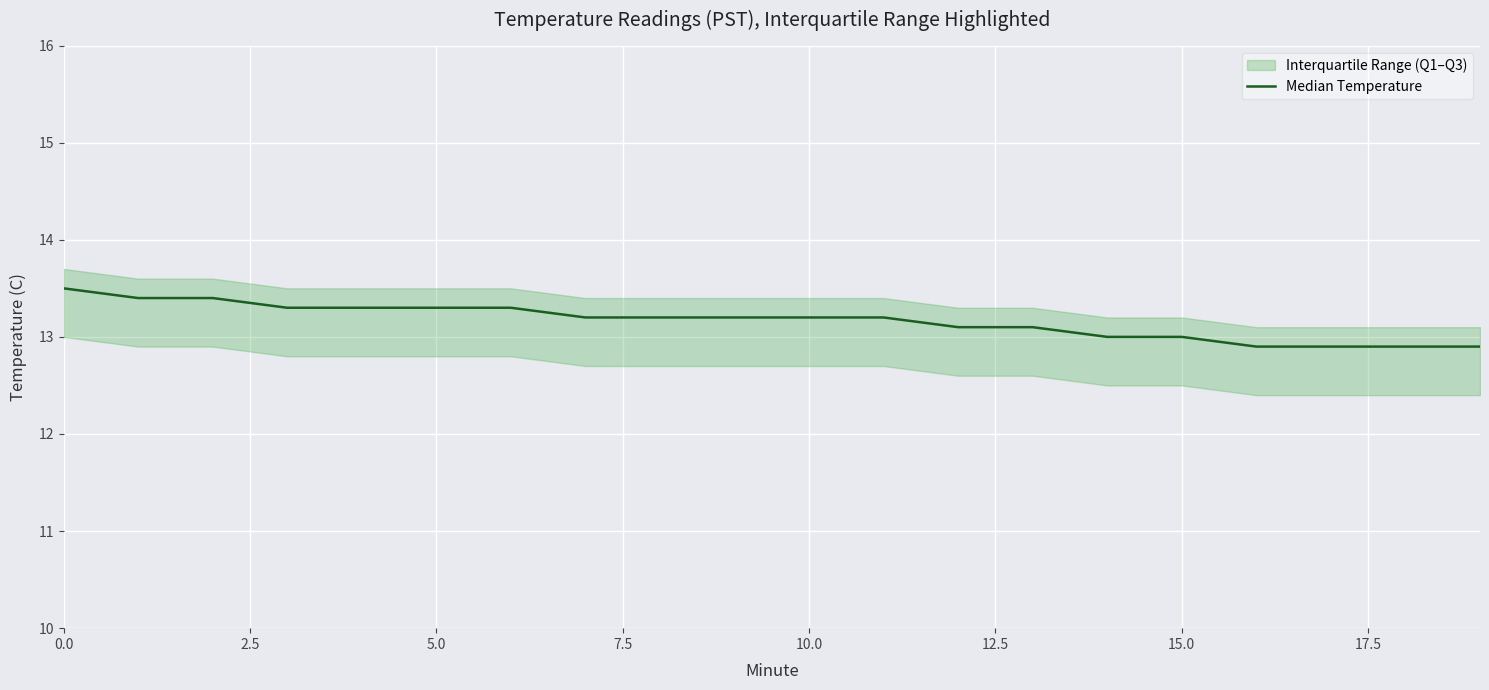

Reading left to right, what are all the values shown in this chart?

13.5	13.4	13.4	13.3	13.3	13.3	13.3	13.2	13.2	13.2	13.2	13.2	13.1	13.1	13.0	13.0	12.9	12.9	12.9	12.9